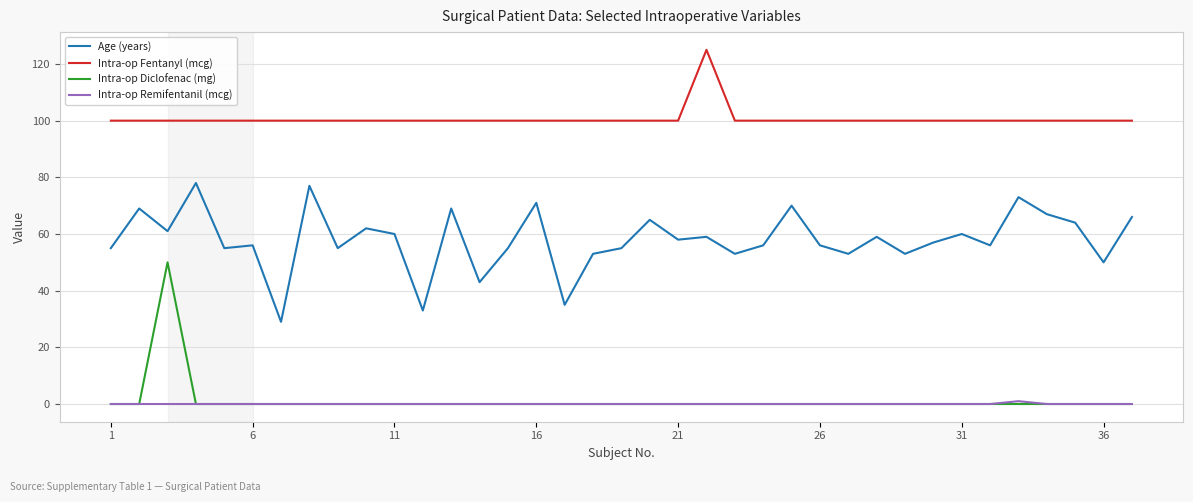

List the series in order of their peak value, lowest first.

Intra-op Remifentanil (mcg), Intra-op Diclofenac (mg), Age (years), Intra-op Fentanyl (mcg)